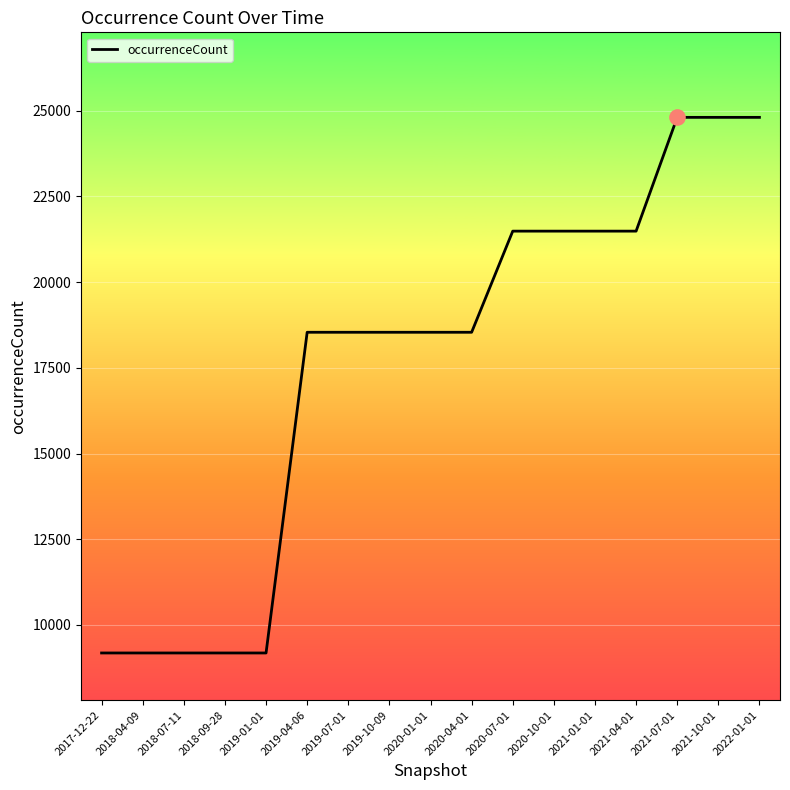

What is the change in value from 2020-01-01 to 2022-01-01?

+6271